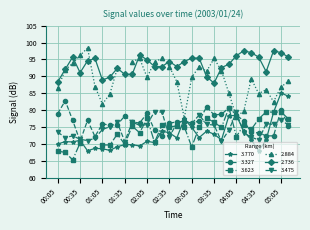

How many values in the 2.736 series exceed 94?

16